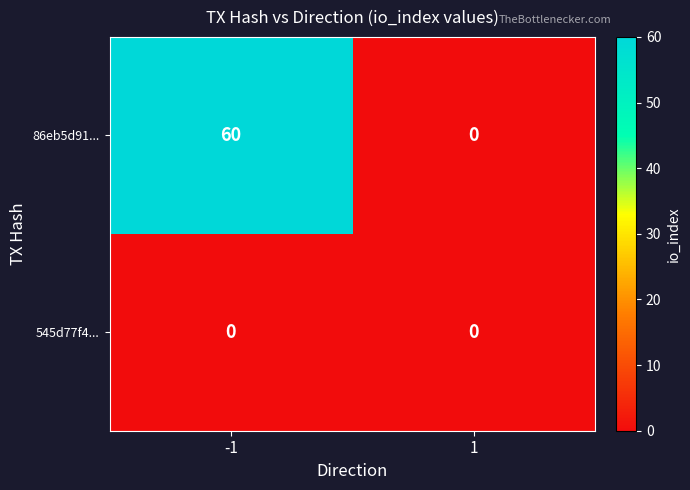

What is the sum of all 86eb5d91... values?

60